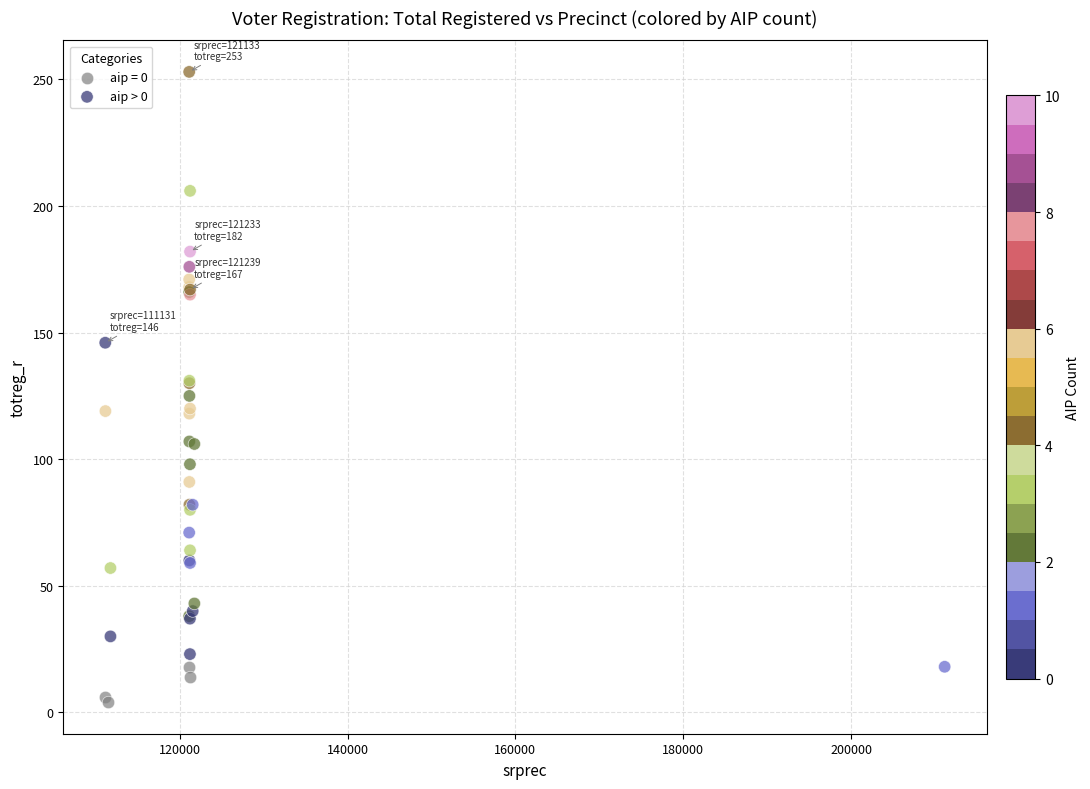

Which series has the largest Y range (max minus min)?

aip > 0